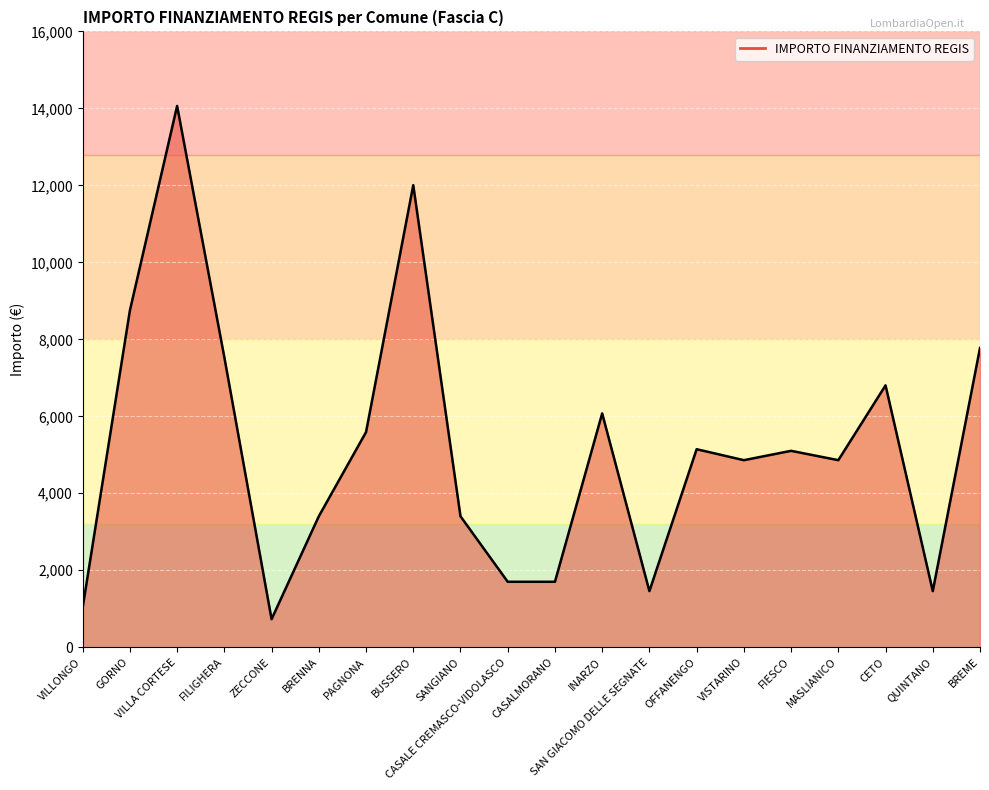

At which label is the value closest to 7396?

FILIGHERA